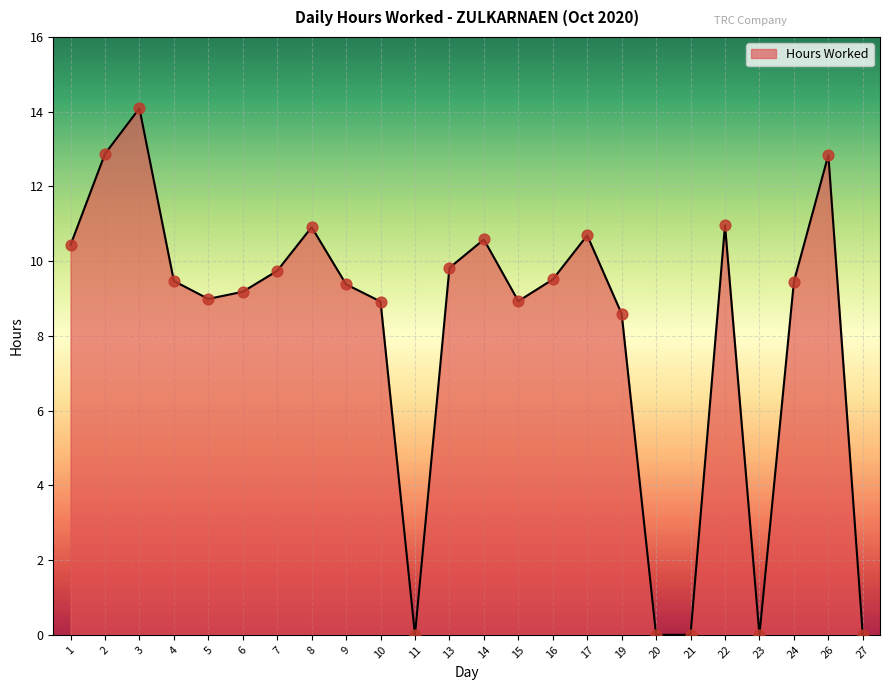

What is the change in value from 9 to 14?

+1.2